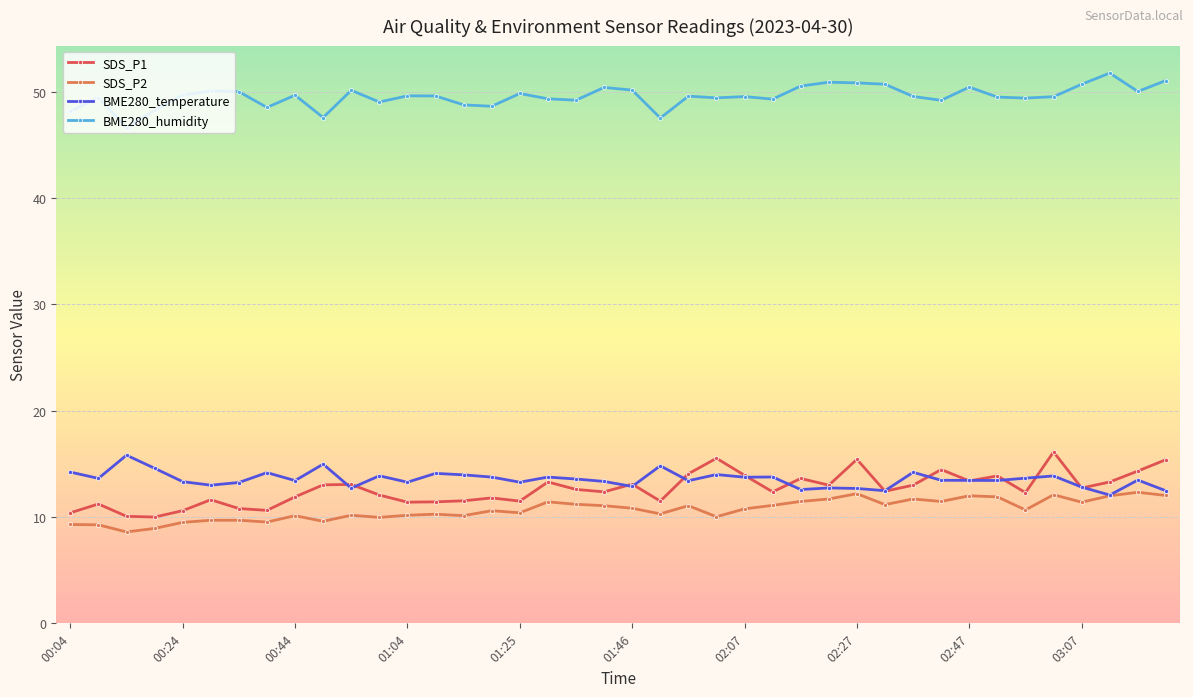

What is the average value of the SDS_P1 series?

12.6